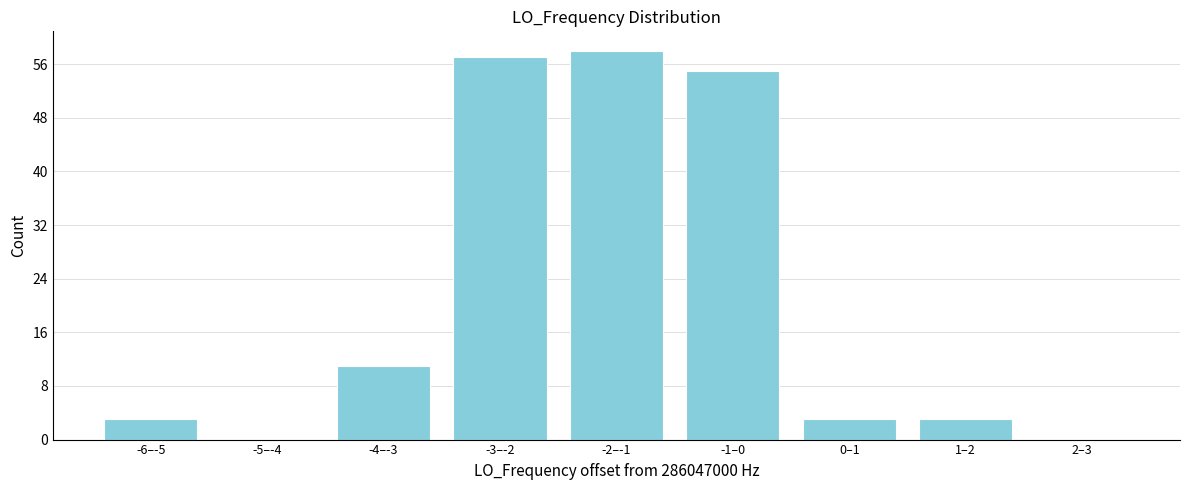

Reading right to left, what are all the values shown in this chart?

2–3=0	1–2=3	0–1=3	-1–0=55	-2–-1=58	-3–-2=57	-4–-3=11	-5–-4=0	-6–-5=3